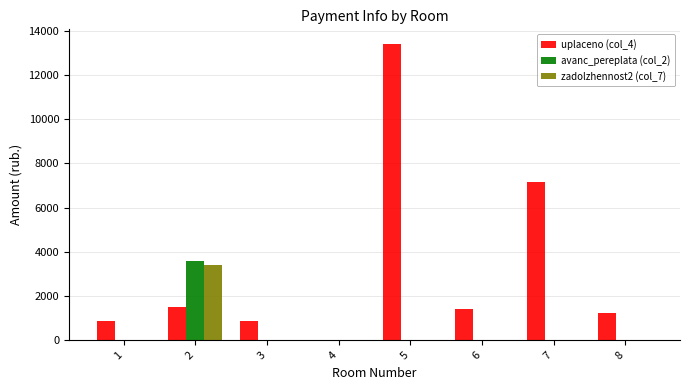

True or false: avanc_pereplata (col_2) has a value of 4997.5 at 2.

False